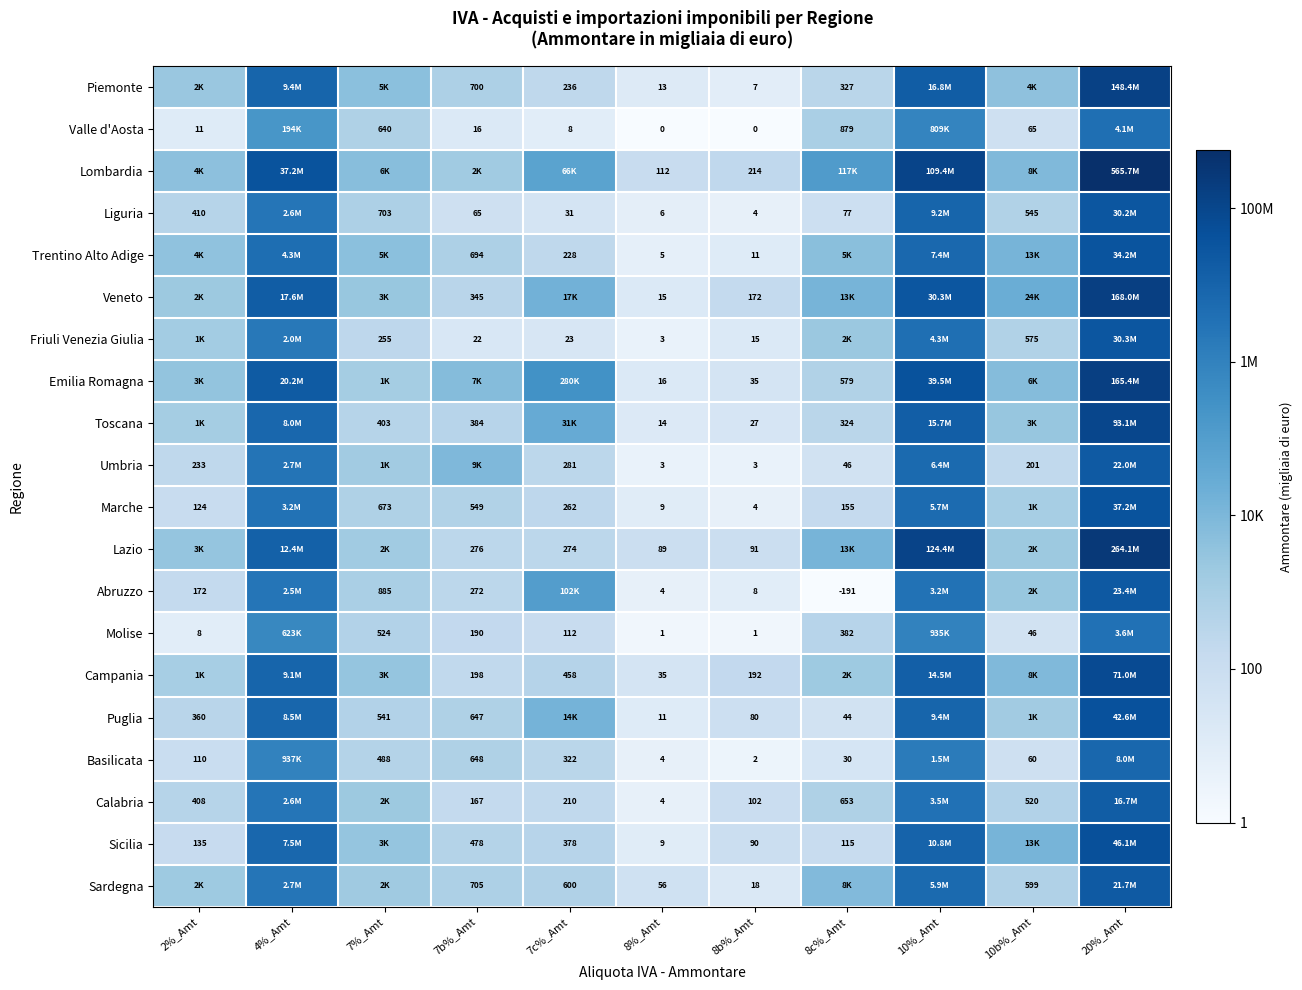

Which has a higher value, 8b%_Amt or 7b%_Amt?

7b%_Amt